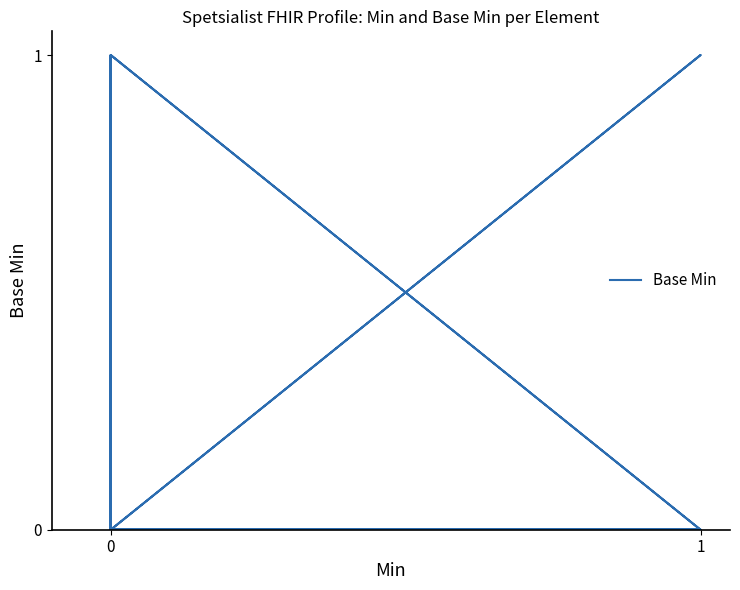

What is the sum of all values?

5